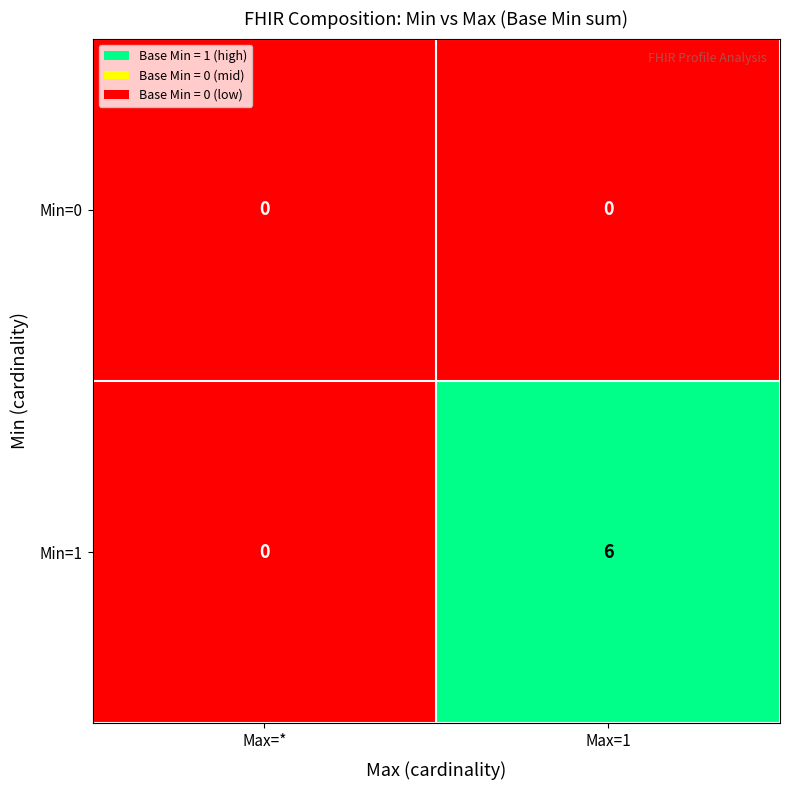

Reading right to left, what are all the values shown in this chart?

Min=0: Max=1=0	Max=*=0
Min=1: Max=1=6	Max=*=0